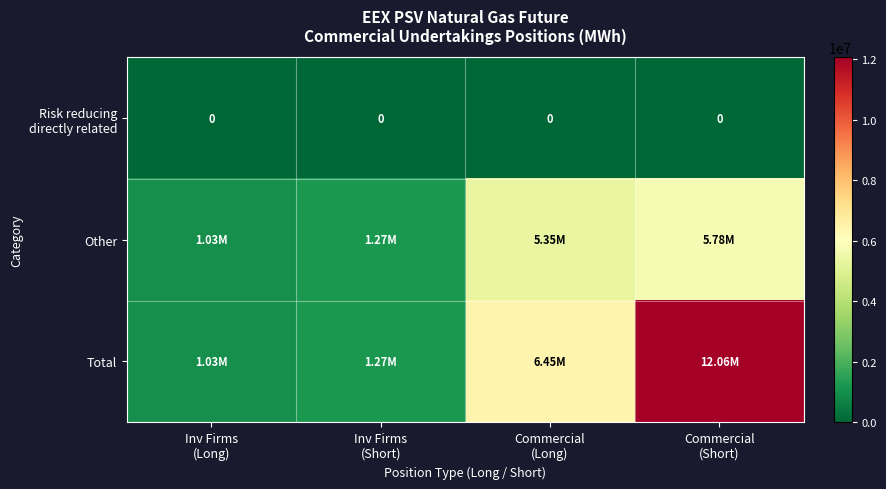

Is the value of Total at Inv Firms (Short) greater than the value of Other at Inv Firms (Short)?

No